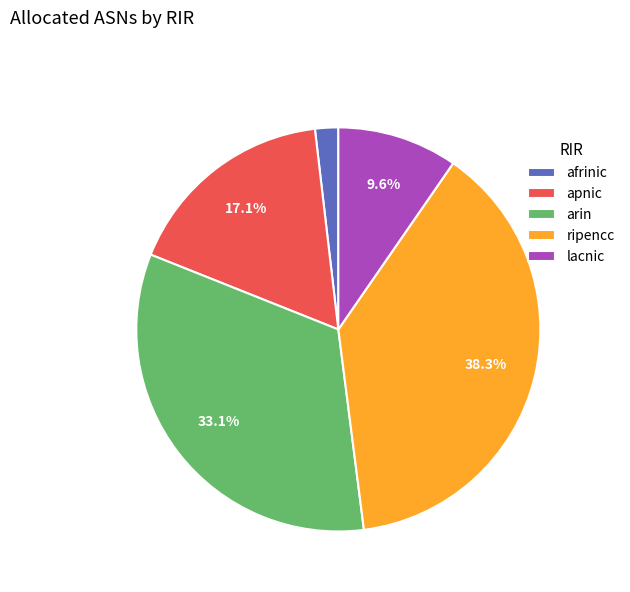

Which slice is the largest?

ripencc